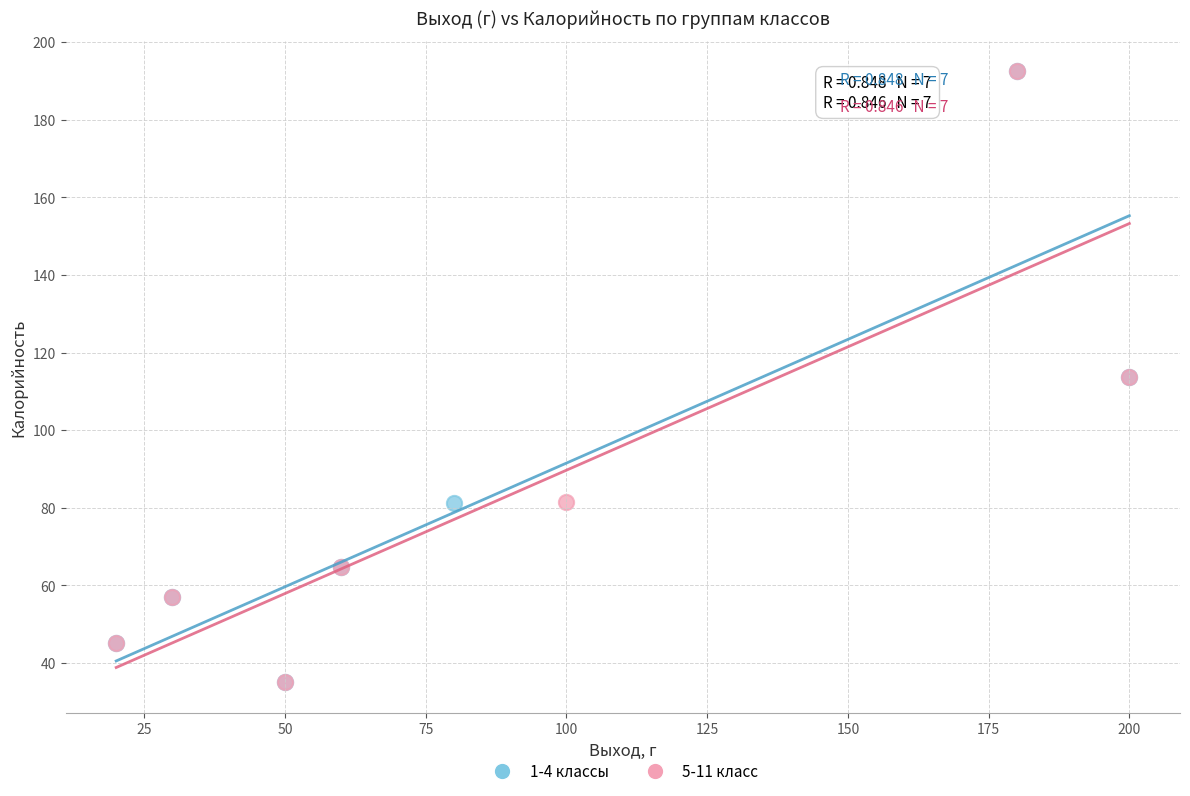

What are all the series names shown in the legend?

1-4 классы, 5-11 класс